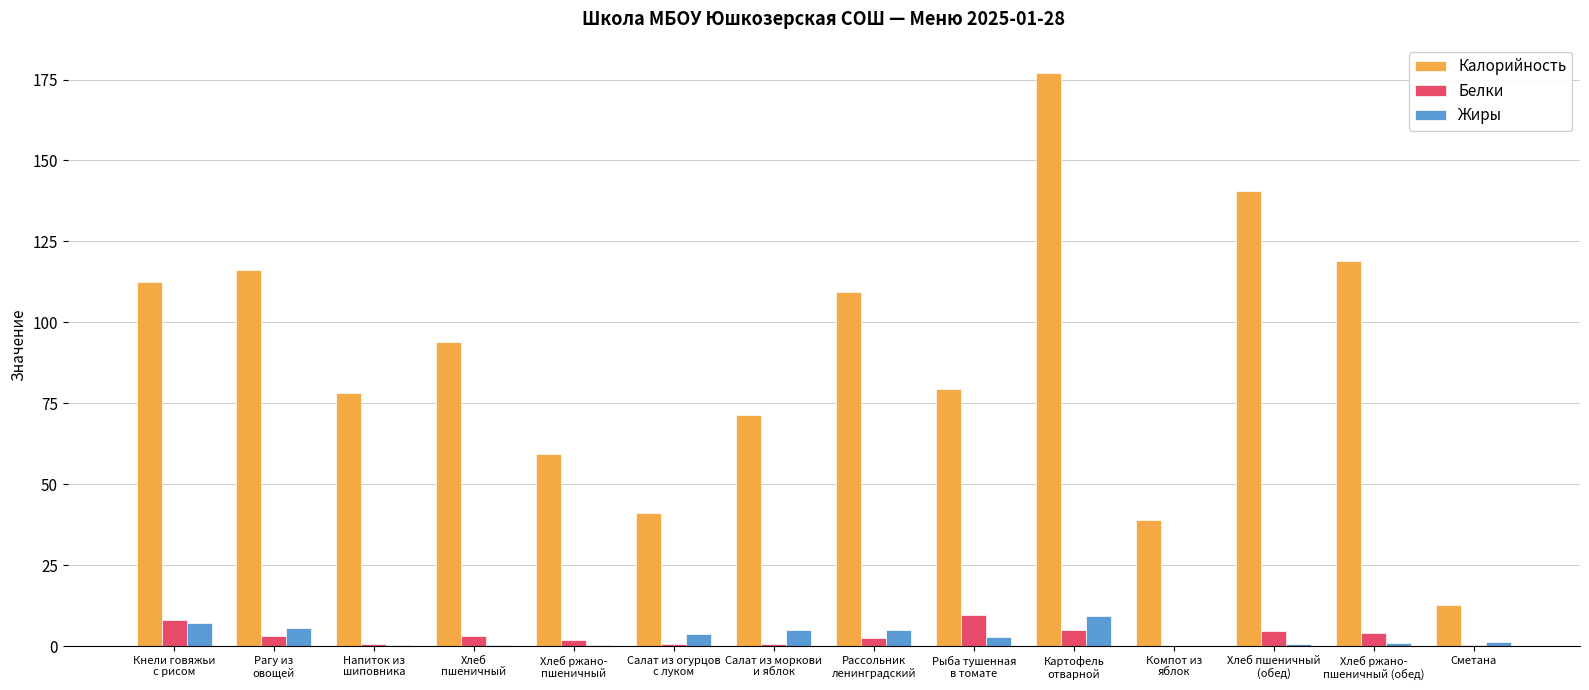

Is it true that Жиры equals 5.6 at Рагу из
овощей?

True